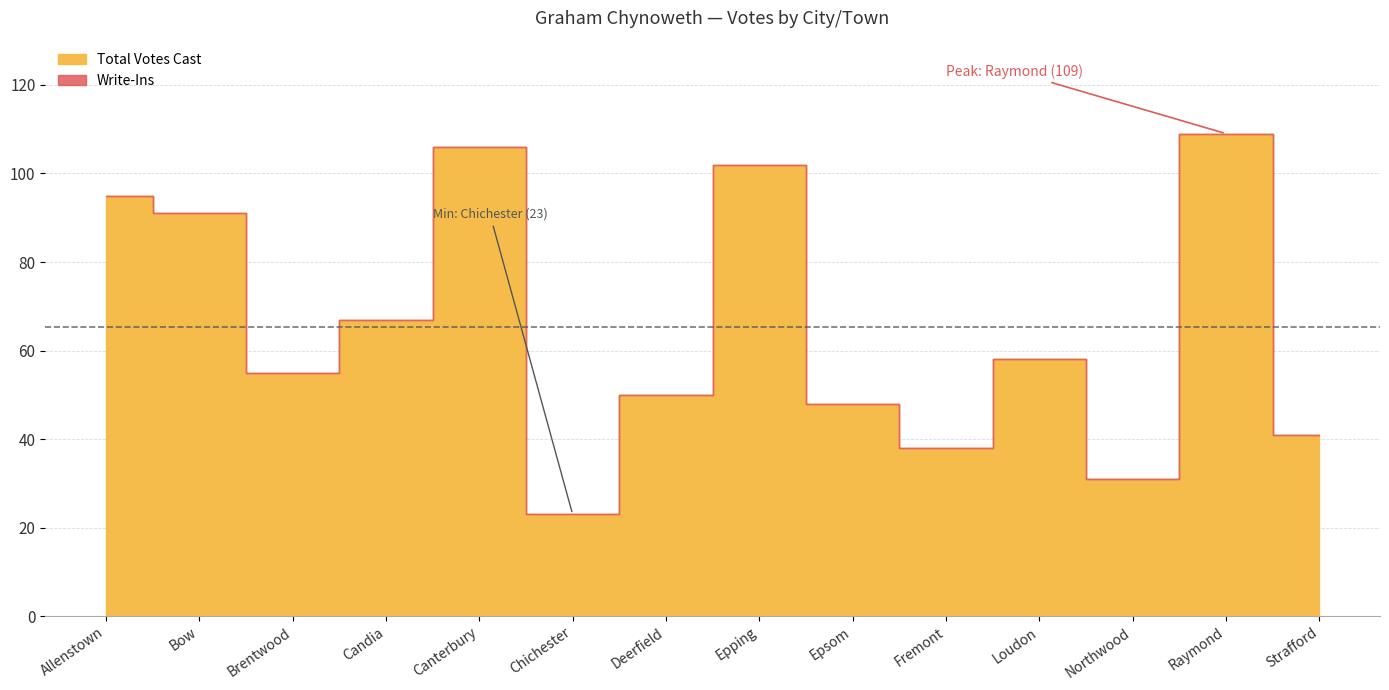

How many data points in Total Votes Cast are above 58?

6